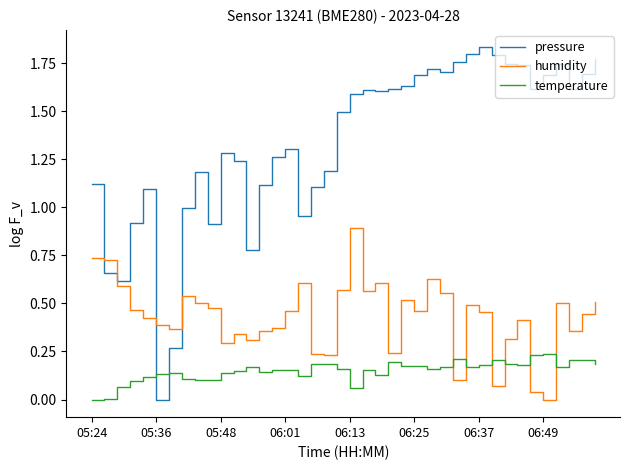

How many lines are shown in the chart?

3